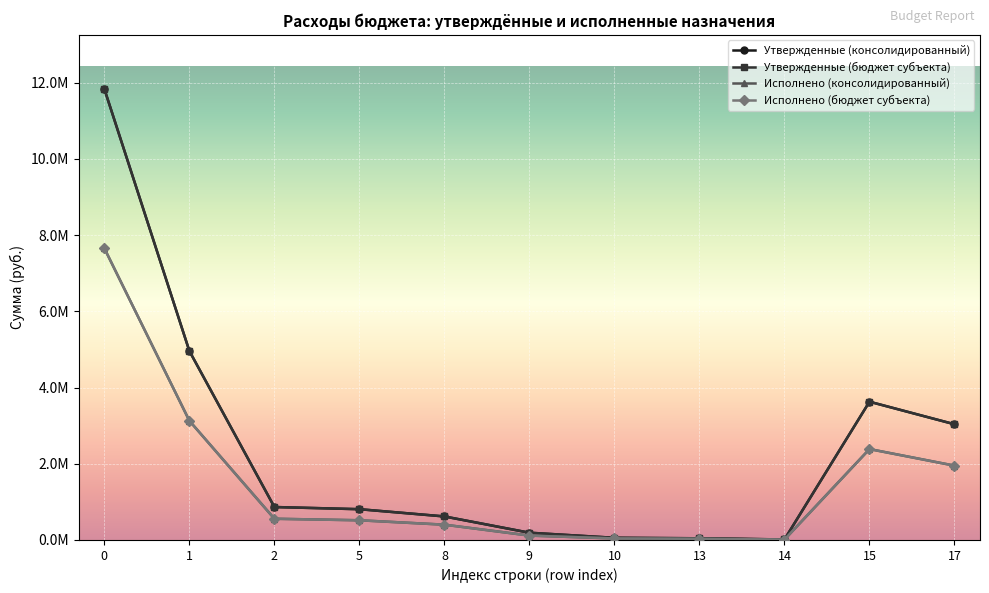

At 0, list the series in order from largest to smallest.

Утвержденные (консолидированный), Утвержденные (бюджет субъекта), Исполнено (консолидированный), Исполнено (бюджет субъекта)